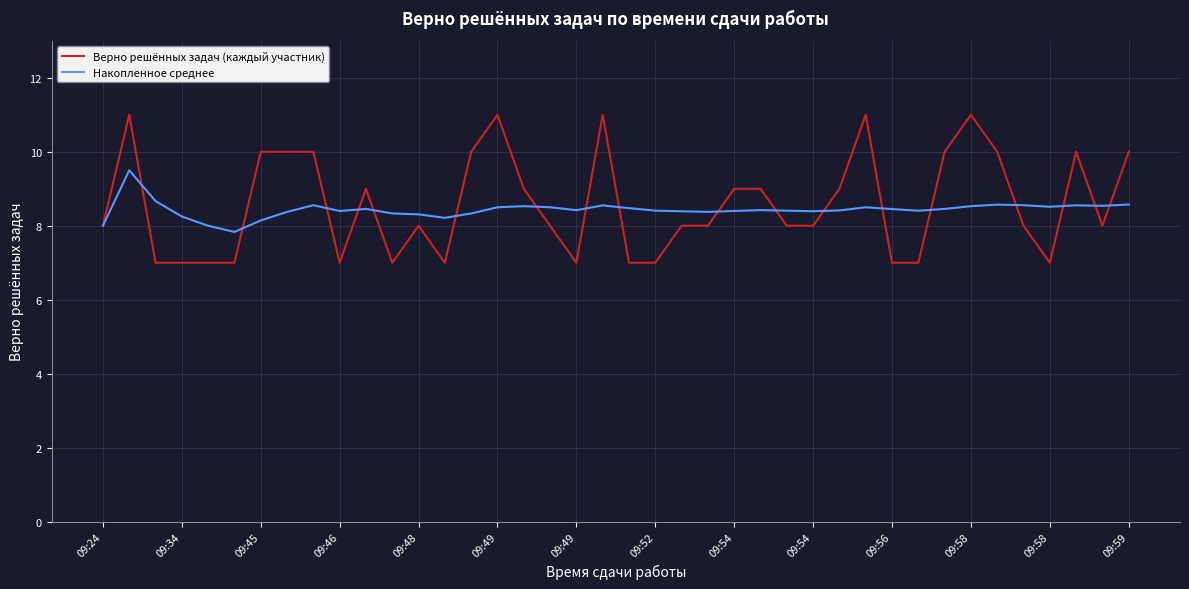

What is the maximum value for Верно решённых задач (каждый участник)?

11.0